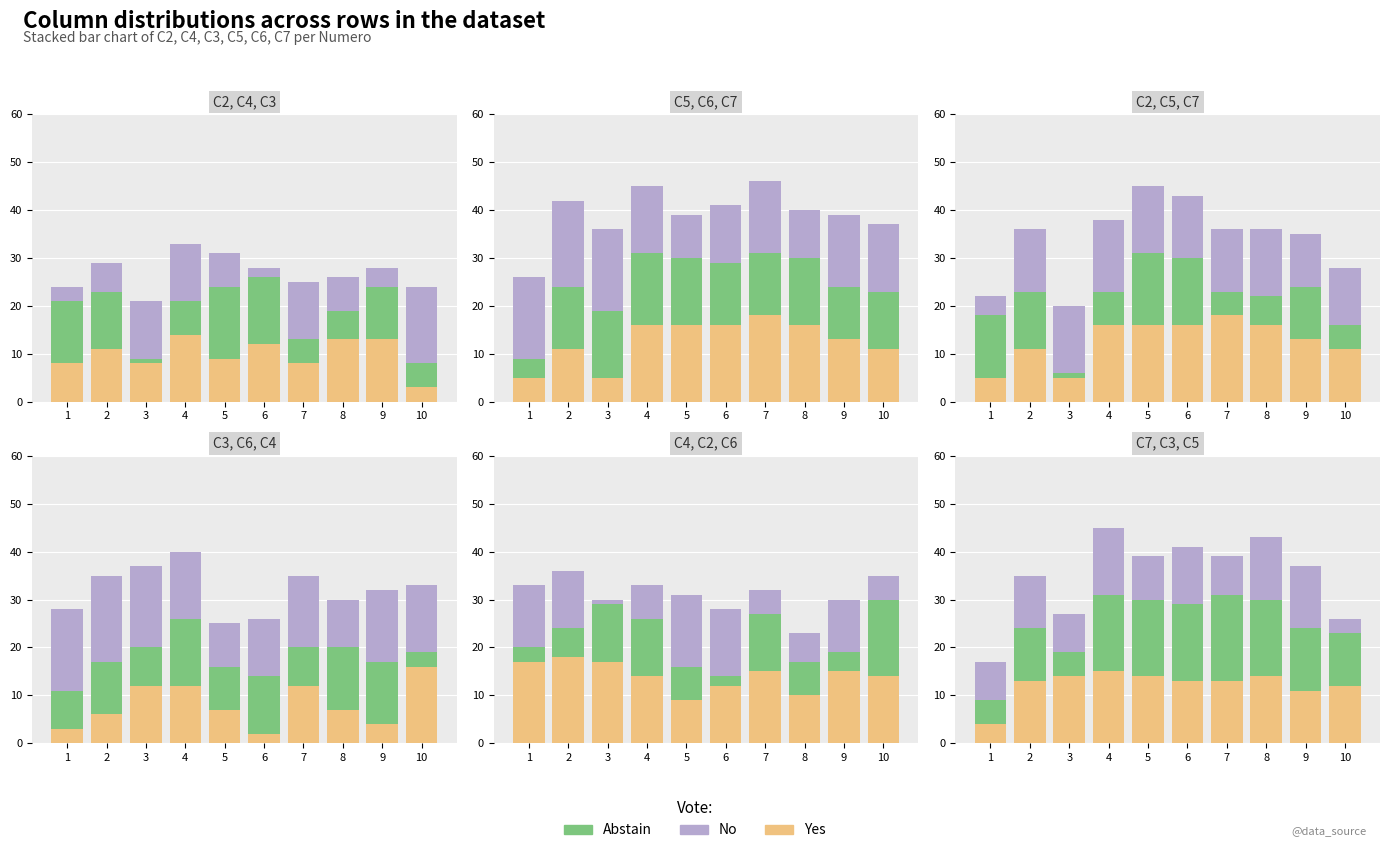

At 10, list the series in order from smallest to largest.

No, Abstain, Yes